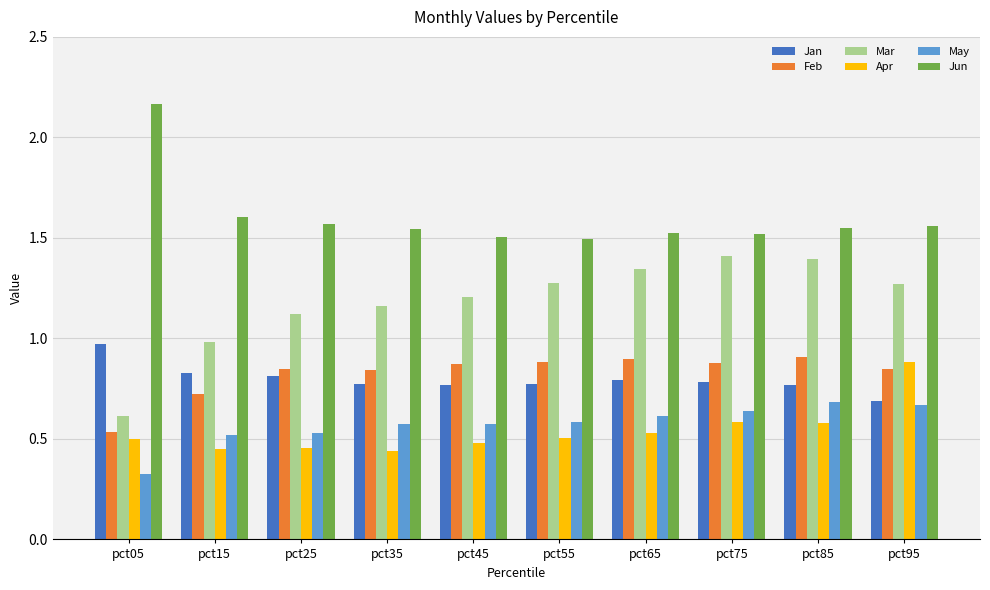

How many bars are there in each group?

6